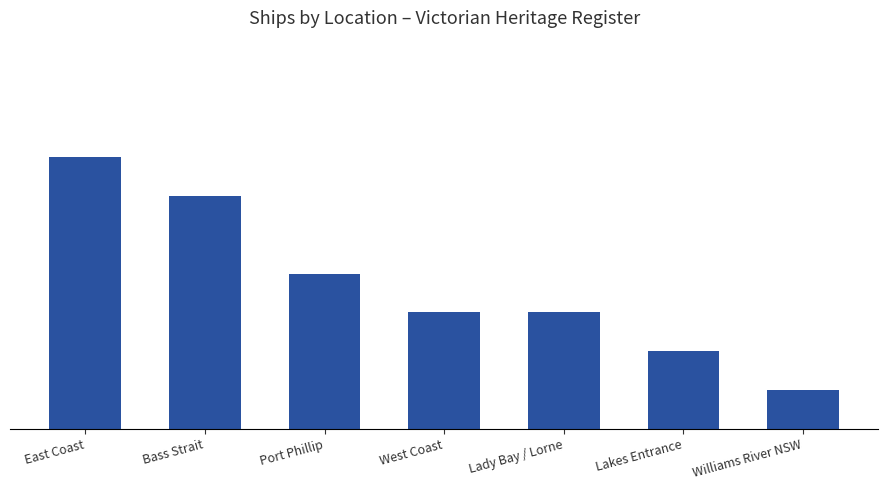

How many bars are there in total?

7